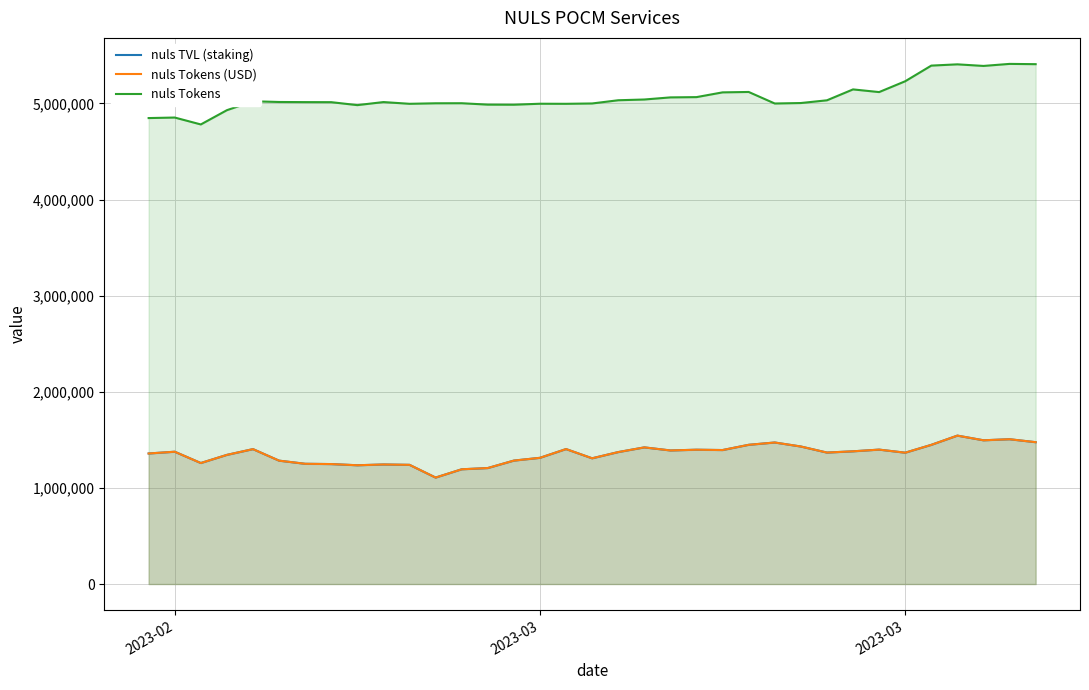

What is the value of the nuls Tokens (USD) point at the 6th from the left?

1283486.4